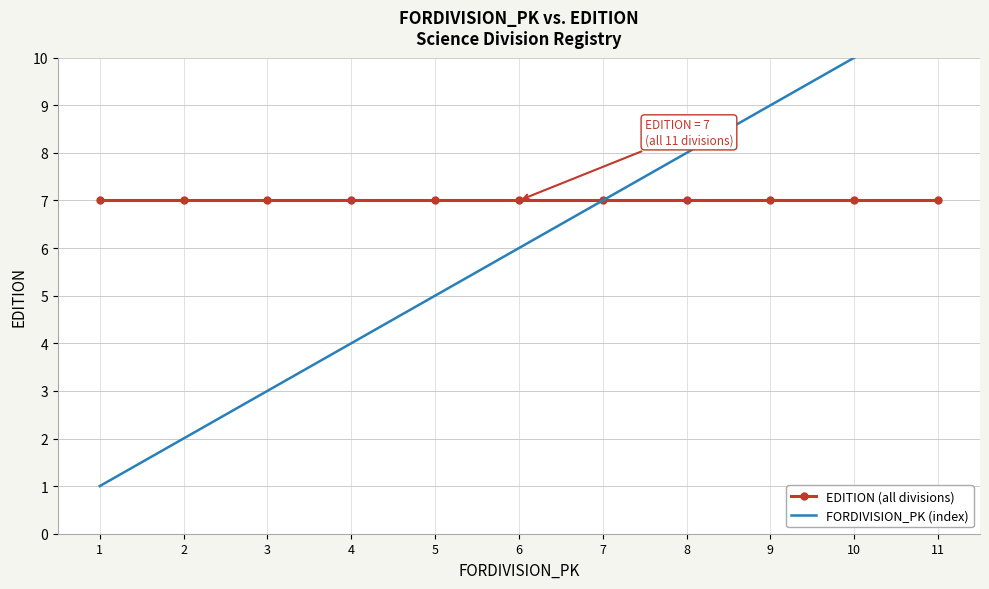

Is it true that FORDIVISION_PK (index) equals 11 at 11?

True